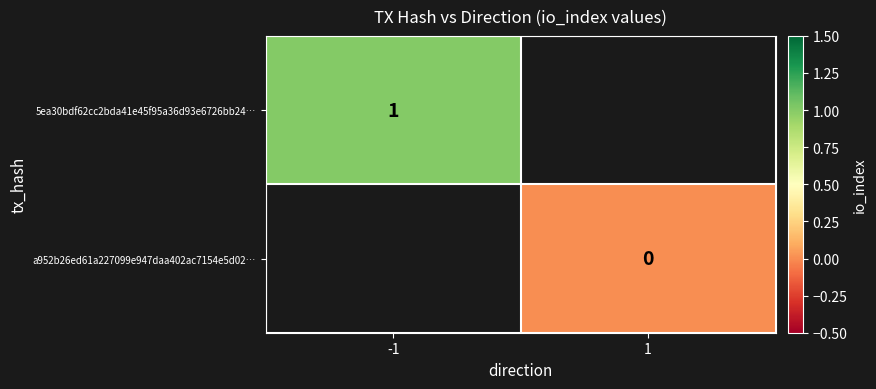

The value of 5ea30bdf62cc2bda41e45f95a36d93e6726bb24… at -1 is 2. True or false?

False